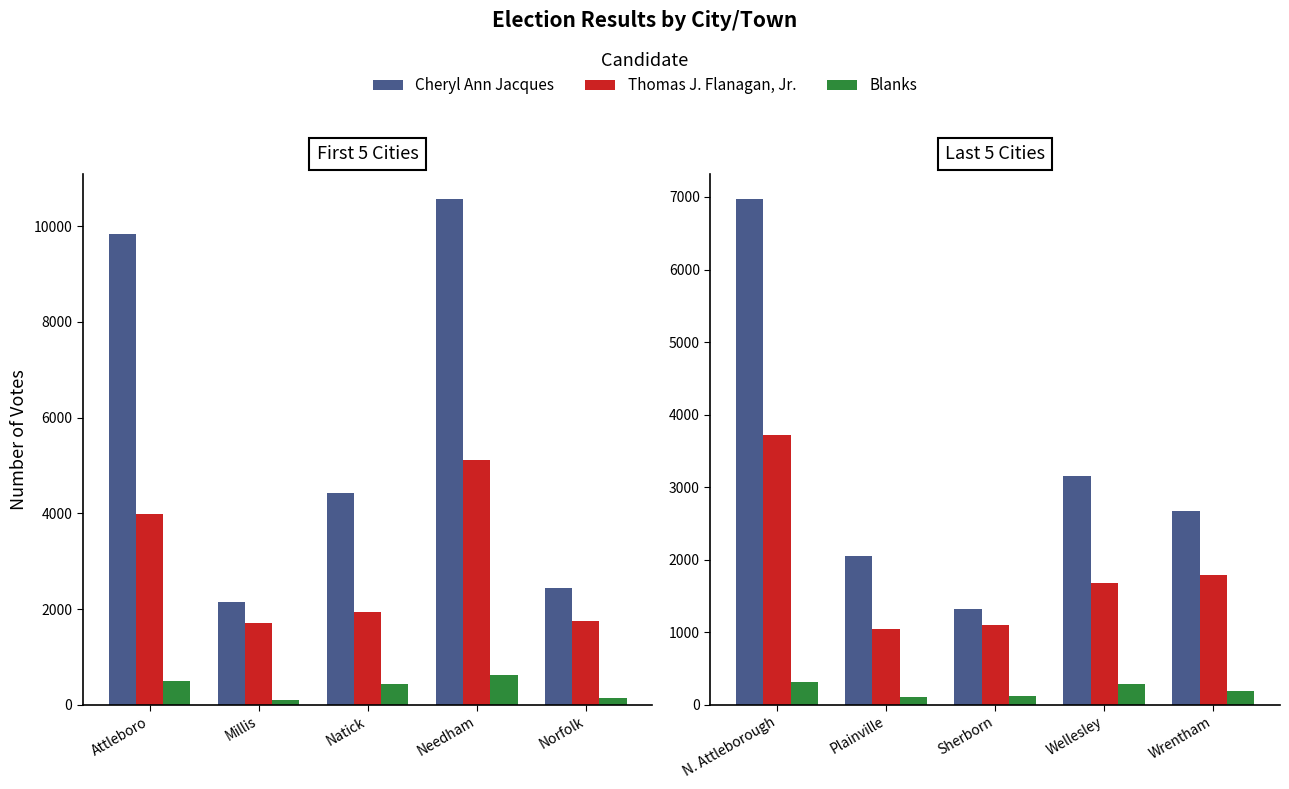

At Plainville, list the series in order from smallest to largest.

Blanks, Thomas J. Flanagan, Jr., Cheryl Ann Jacques